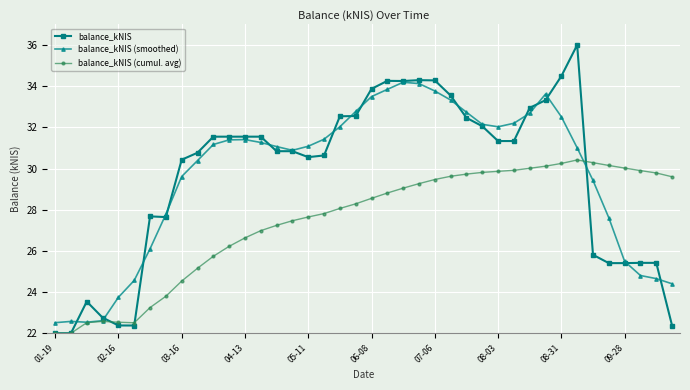

Does the chart have visible grid lines?

Yes